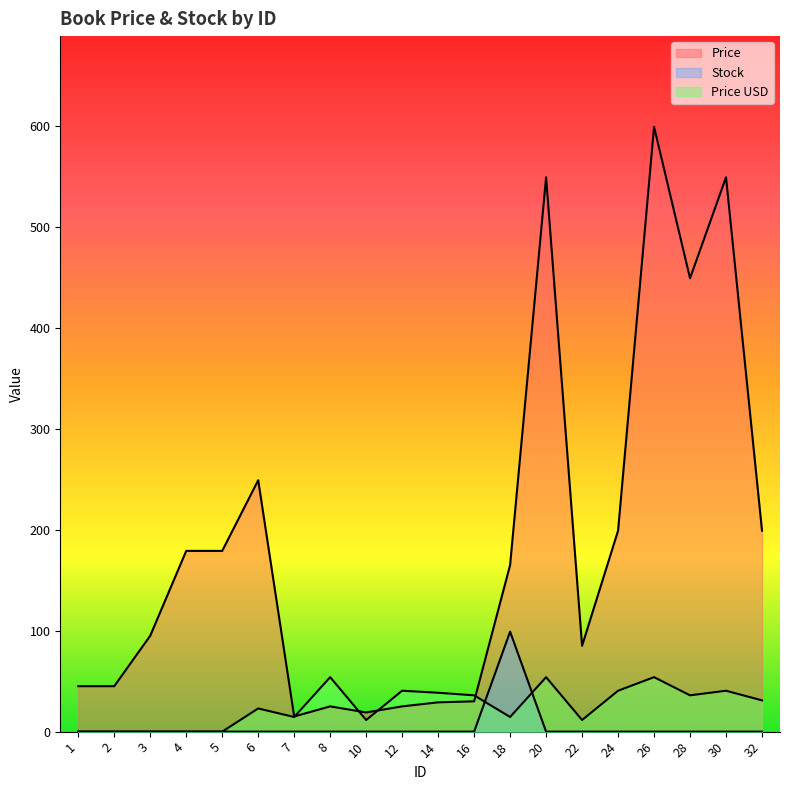

Reading right to left, transcribe all the data shown in this chart.

Price: 32=199.0	30=549.0	28=449.0	26=599.0	24=199.0	22=85.0	20=549.0	18=165.0	16=30.0	14=29.0	12=25.0	10=19.0	8=25.0	7=15.0	6=249.0	5=179.0	4=179.0	3=95.0	2=45.0	1=45.0
Stock: 32=0.0	30=0.0	28=0.0	26=0.0	24=0.0	22=0.0	20=0.0	18=99.0	16=0.0	14=0.0	12=0.0	10=0.0	8=0.0	7=0.0	6=0.0	5=0.0	4=0.0	3=0.0	2=0.0	1=0.0
Price USD: 32=30.9	30=40.5	28=36.0	26=54.0	24=40.5	22=11.5	20=54.0	18=14.5	16=36.0	14=38.5	12=40.5	10=11.5	8=54.0	7=14.5	6=22.9	5=0.0	4=0.0	3=0.0	2=0.0	1=0.0